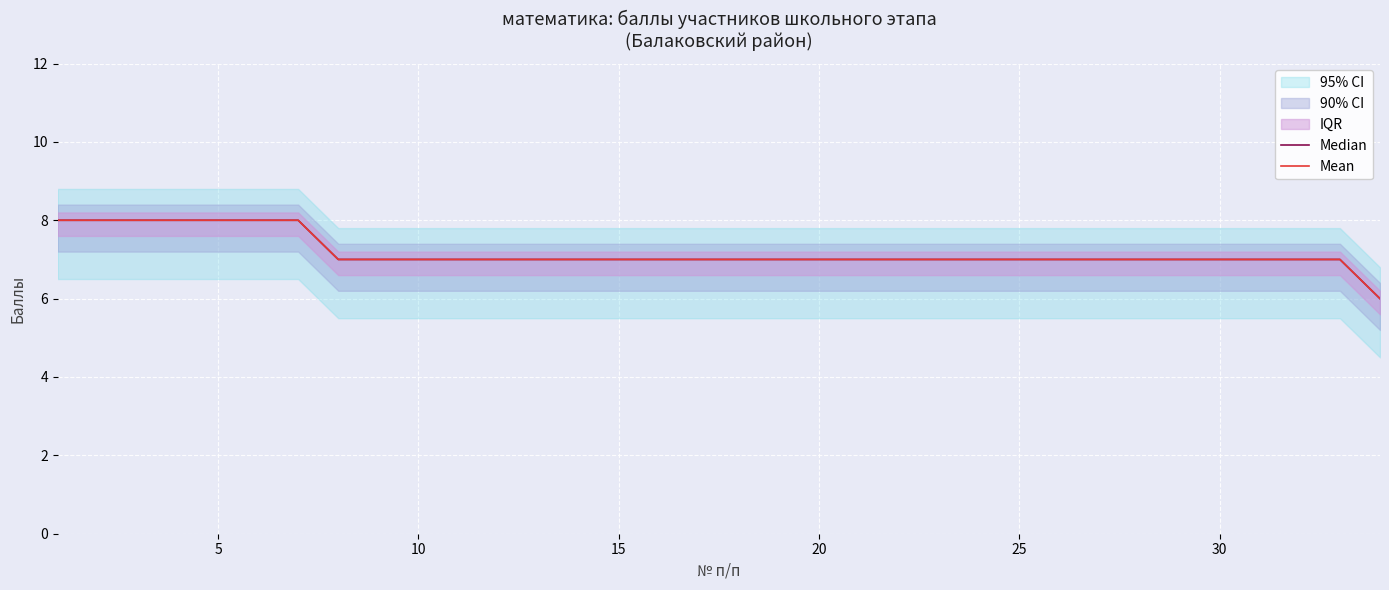

What is the maximum value shown in the chart?

8